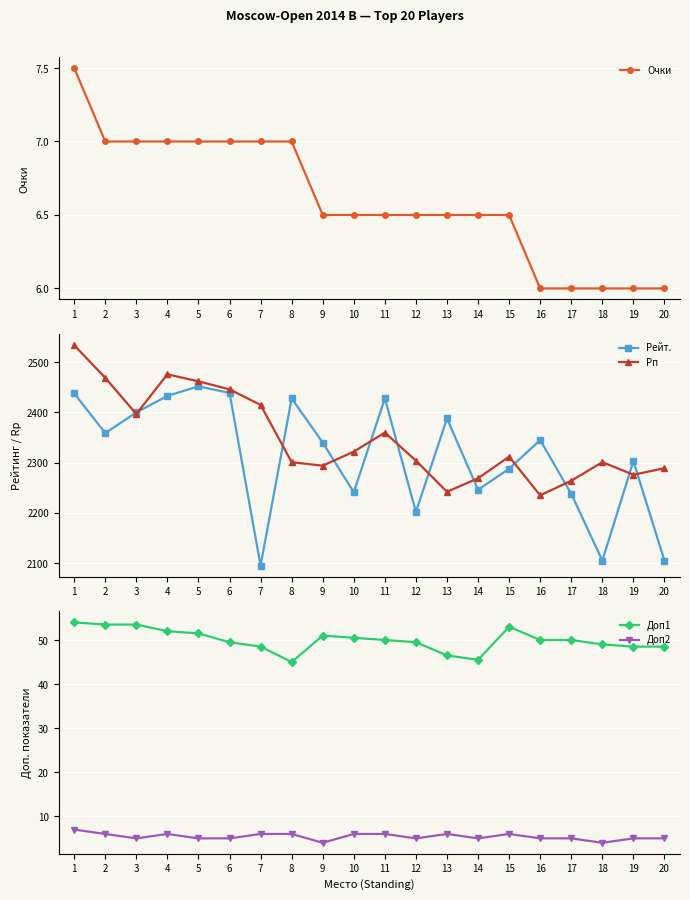

Which label corresponds to the smallest value in the chart?

9